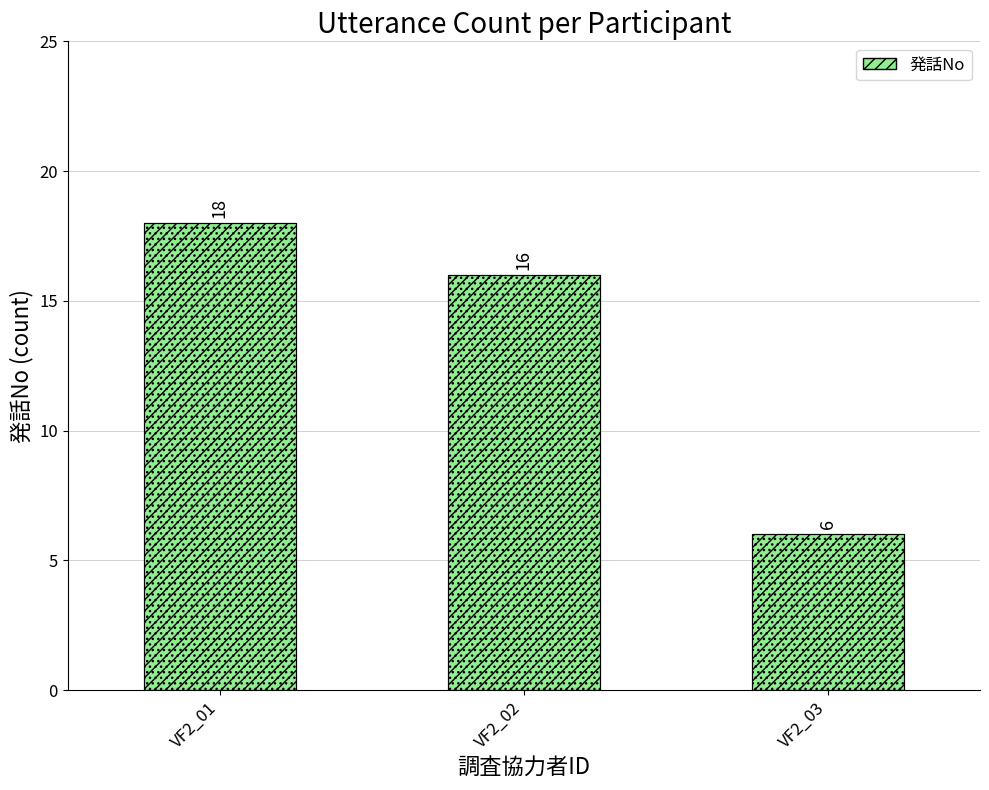

List the labels in order of value, smallest first.

VF2_03, VF2_02, VF2_01